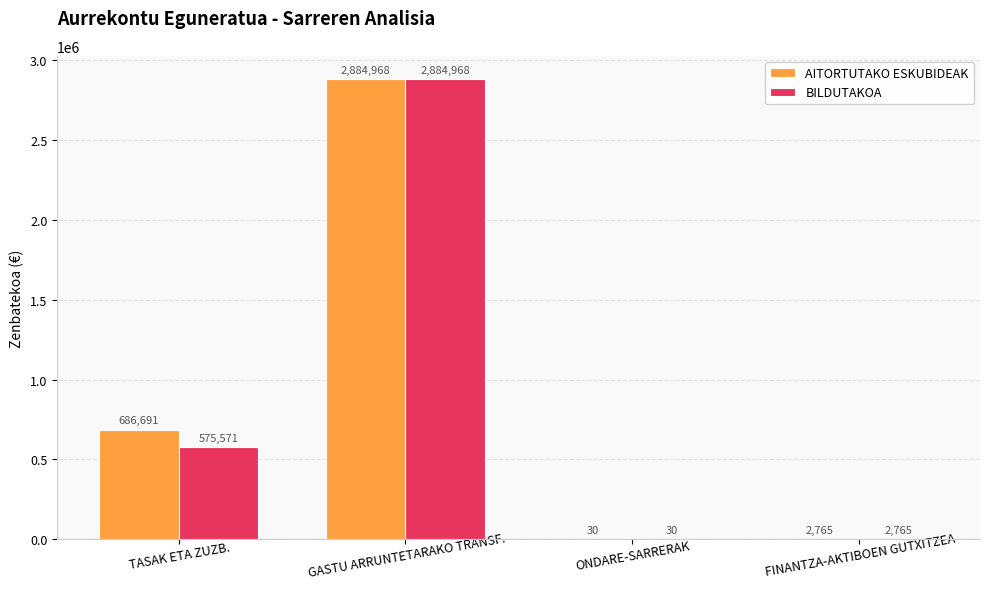

What is the spread (max minus min) of values at TASAK ETA ZUZB.?

111120